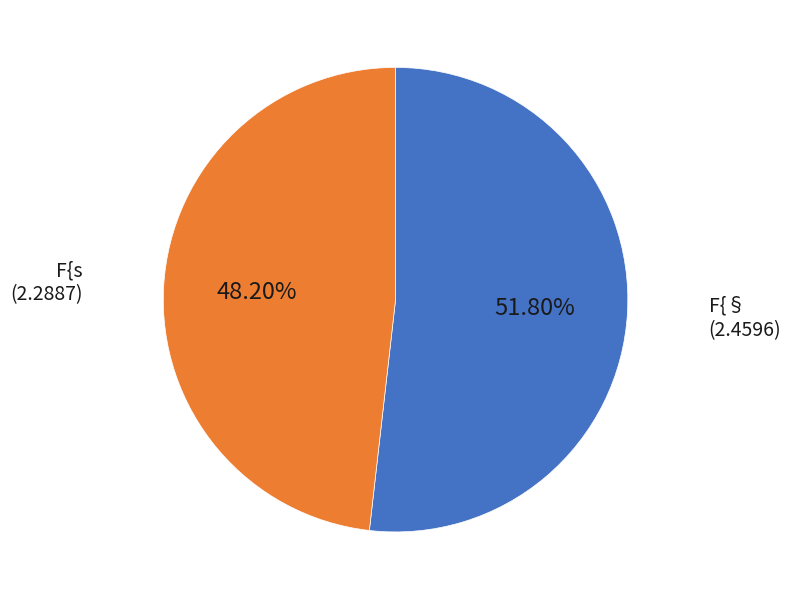

Which slice is the smallest?

F{s